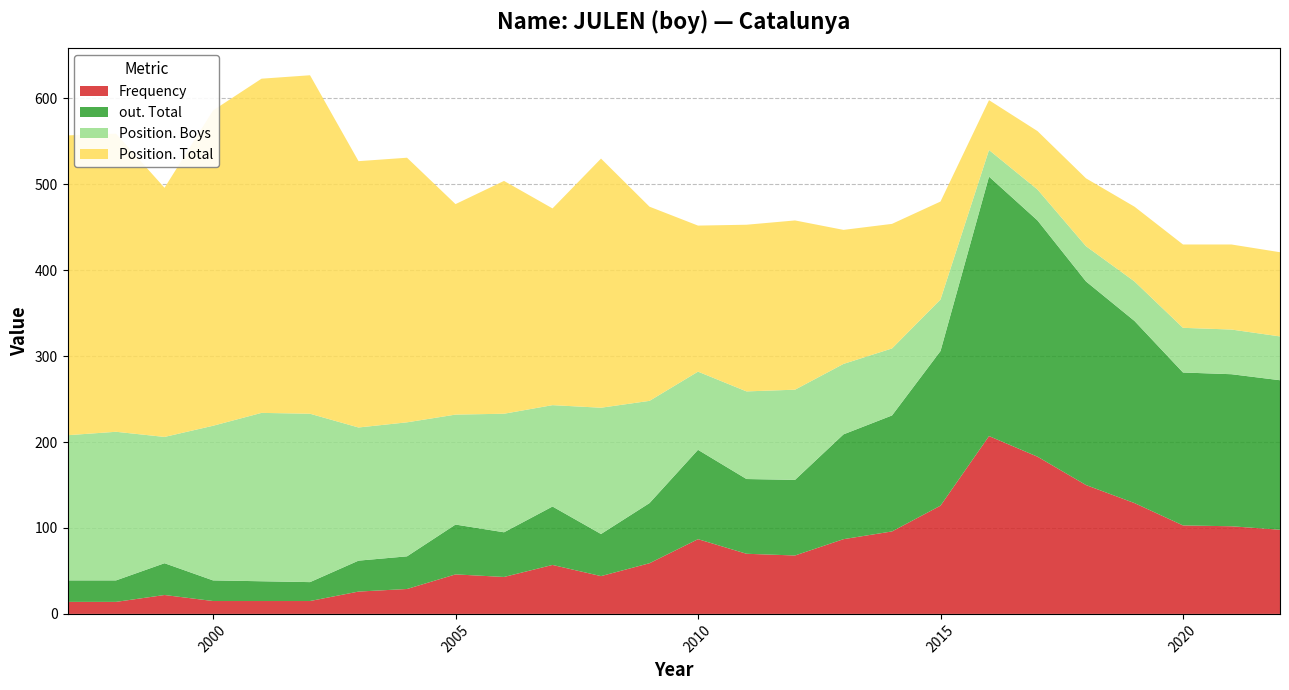

Reading right to left, extract all data points from this chart.

Frequency: 98	102	103	129	150	183	207	126	96	87	68	70	87	59	44	57	43	46	29	26	15	15	15	22	14	14
Position. Total: 98	99	97	87	79	68	58	114	145	156	197	194	170	226	290	229	271	245	308	310	394	389	367	290	347	349
Position. Boys: 51	52	52	46	41	36	31	60	78	82	105	102	91	119	147	118	138	128	156	155	196	196	180	147	173	169
out. Total: 174	177	178	212	237	275	302	180	135	122	88	87	104	70	49	68	52	58	38	36	22	23	24	37	25	25